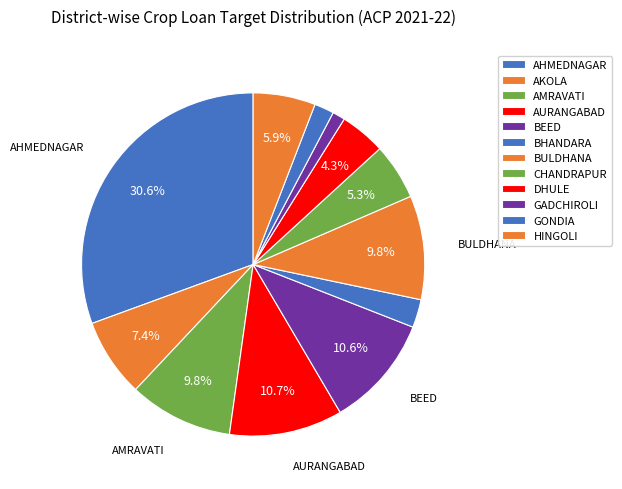

Is there a majority slice in this chart?

No